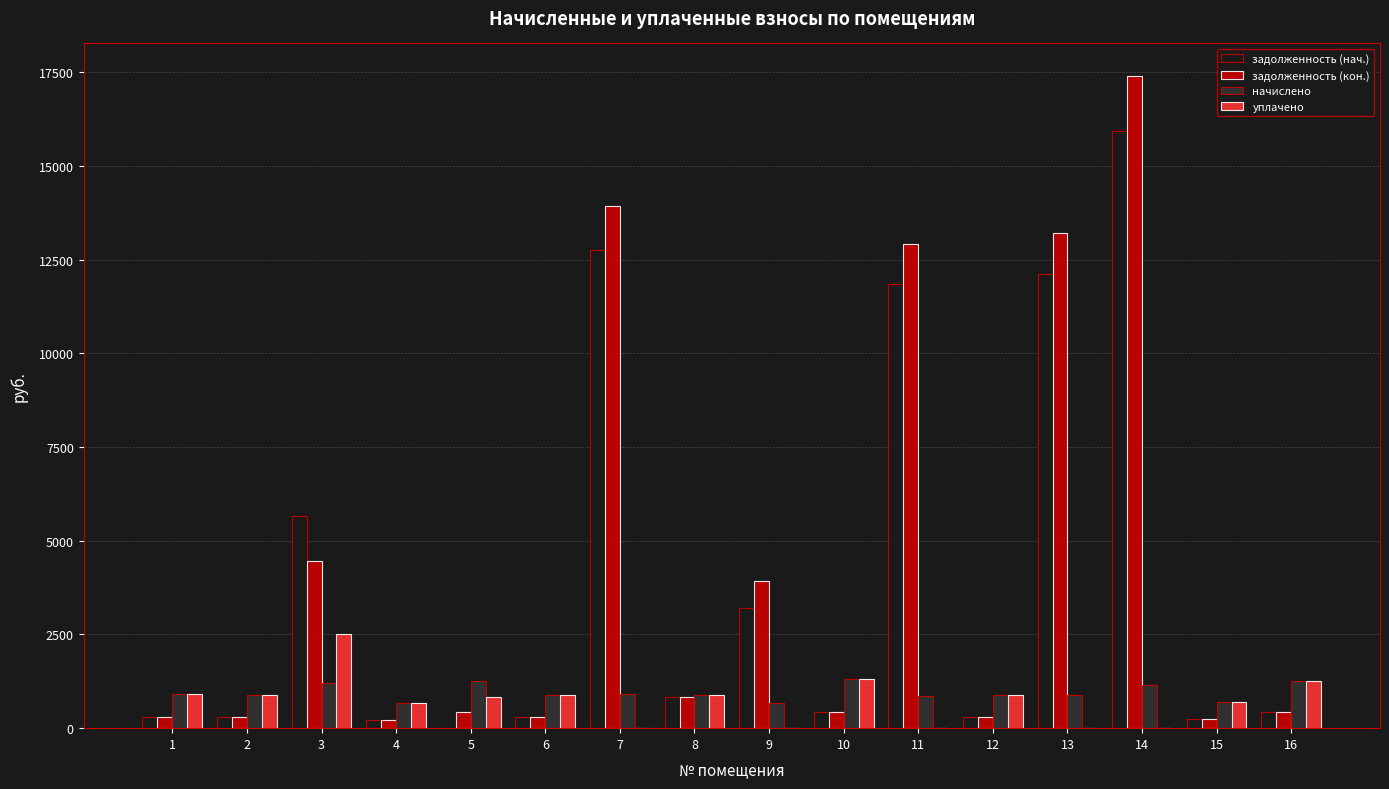

What is the sum of the уплачено values at 6 and 14?

892.1